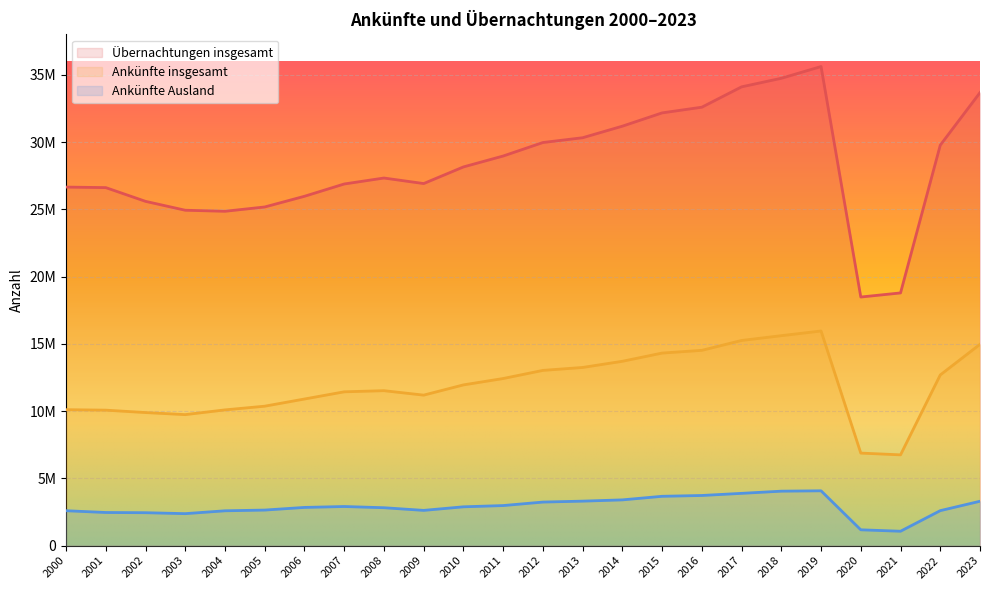

True or false: Ankünfte Ausland and Ankünfte insgesamt cross at least once.

False